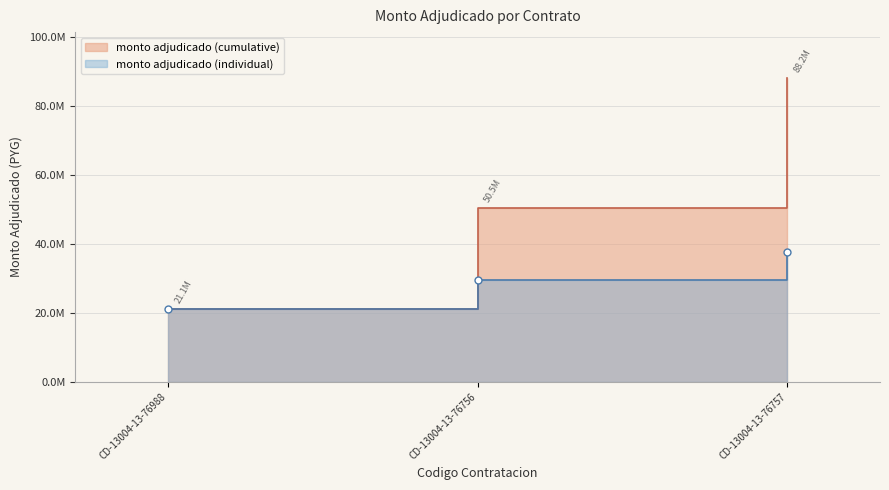

What is the difference between the second highest and minimum values?

8300000